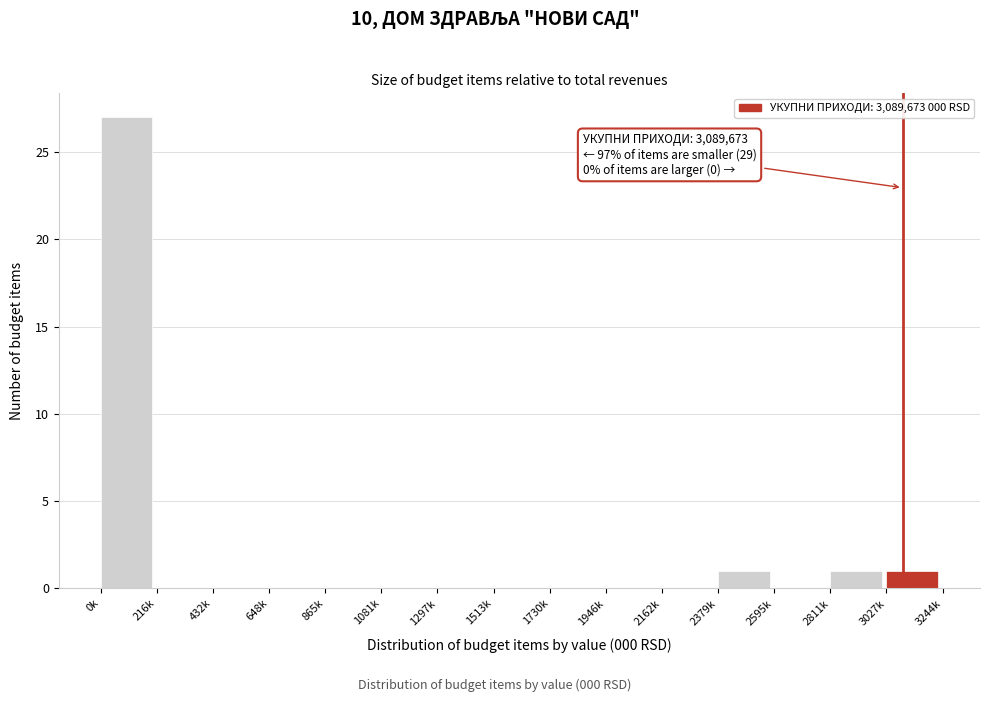

Reading left to right, list all the values displayed in this chart.

0k=27	216k=0	432k=0	648k=0	865k=0	1081k=0	1297k=0	1513k=0	1730k=0	1946k=0	2162k=0	2379k=1	2595k=0	2811k=1	3027k=1